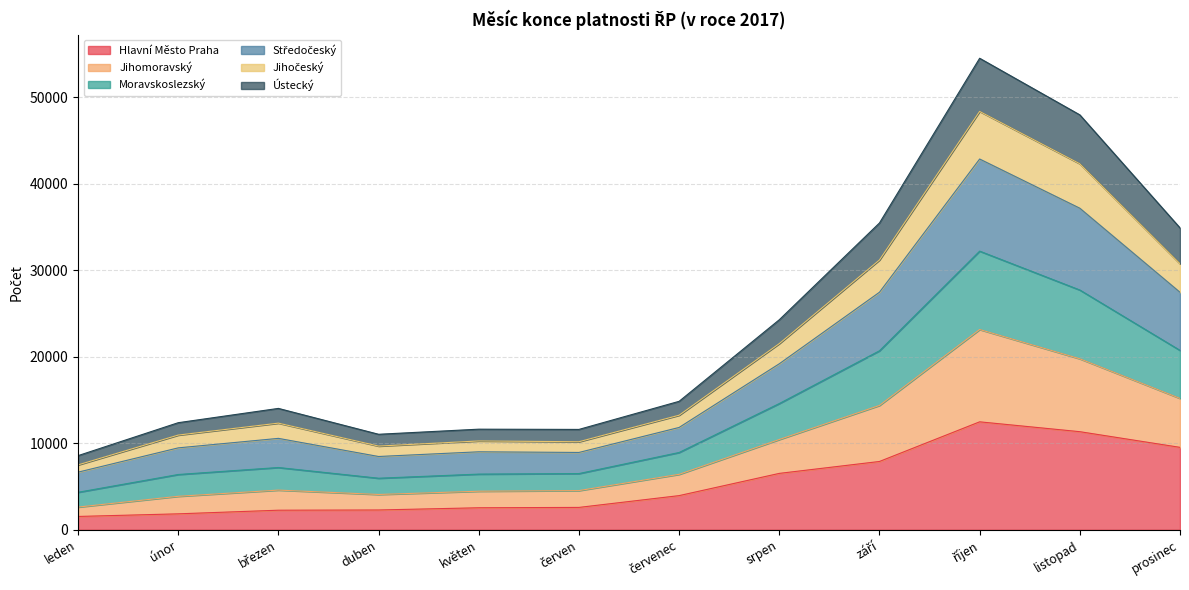

What is the value of the Hlavní Město Praha point at the 5th from the left?

2543